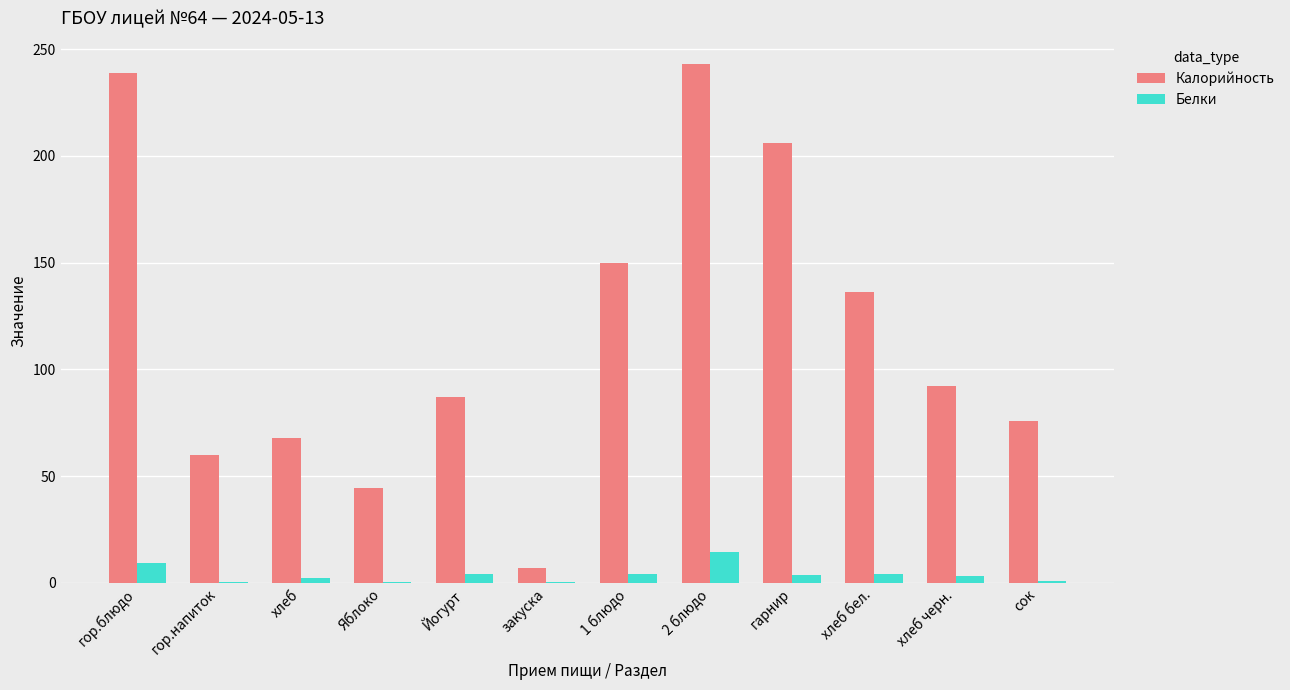

What is the highest value of the Калорийность series?

243.0